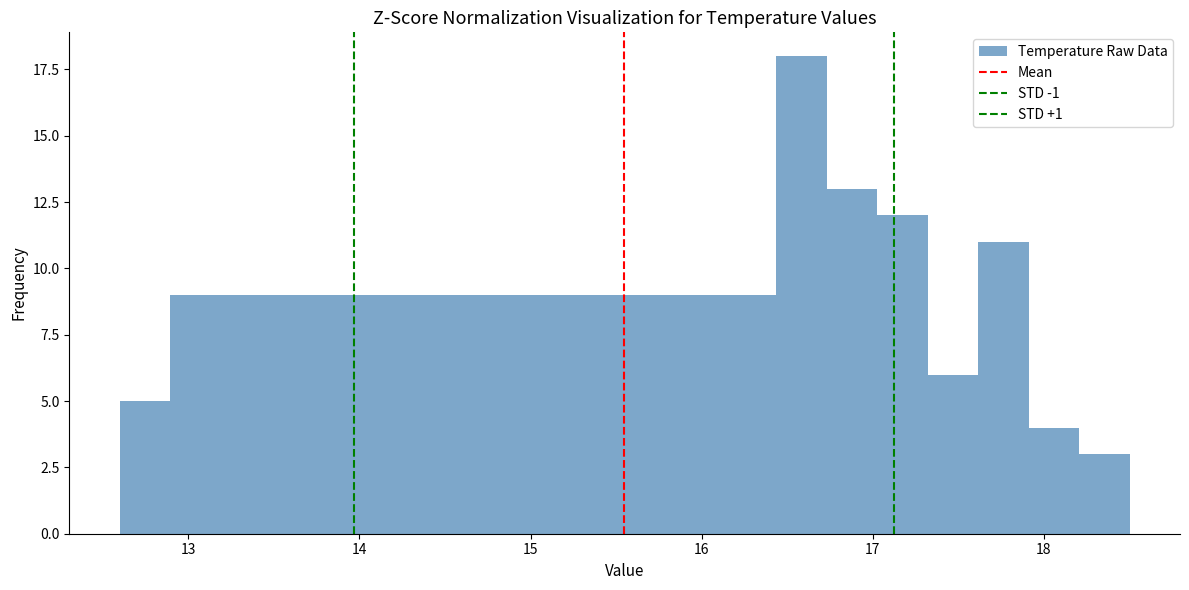

Around what value on the x-axis is the tallest bar? Give the approximate position of its centre, as read against the axis.

16.6